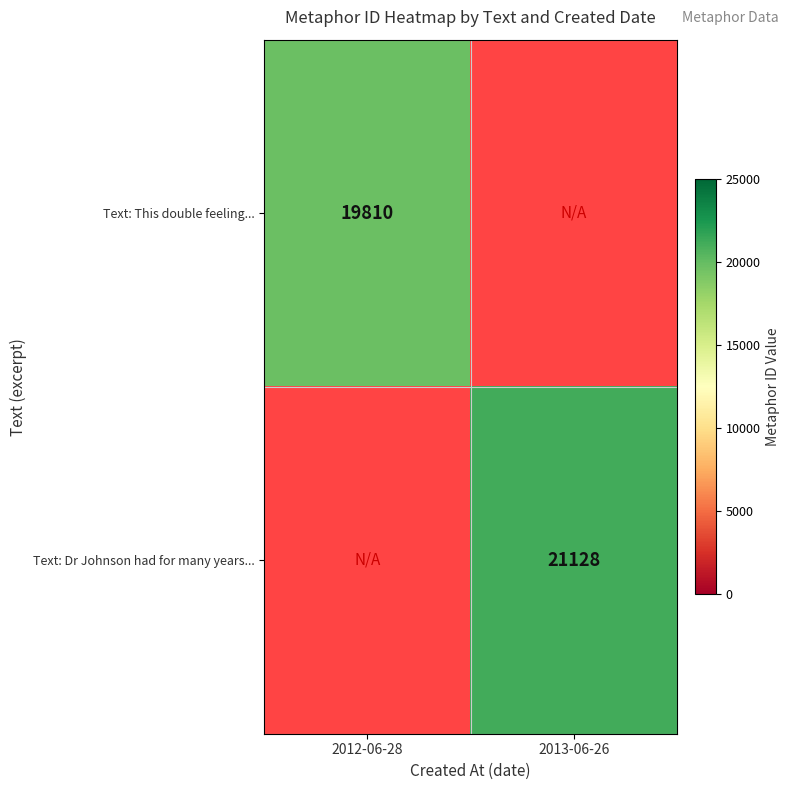

The Text: Dr Johnson had for many years... series shows 21128 at 2013-06-26. True or false?

True